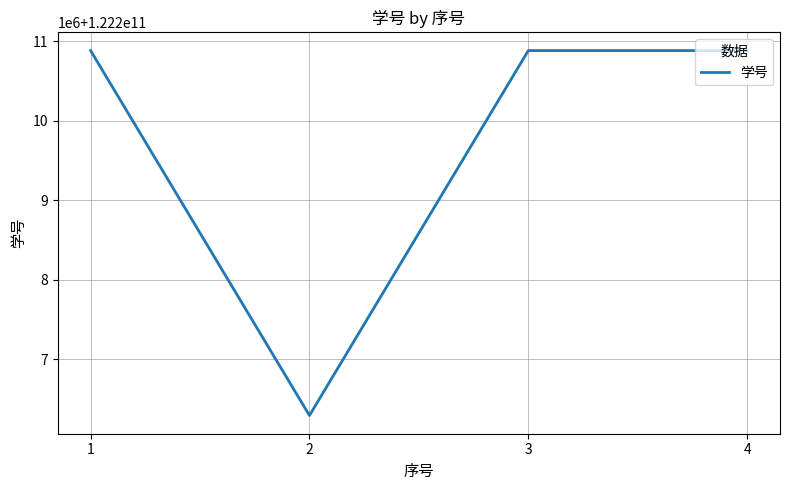

The chart shows a value of 122210880325 at 4. True or false?

True